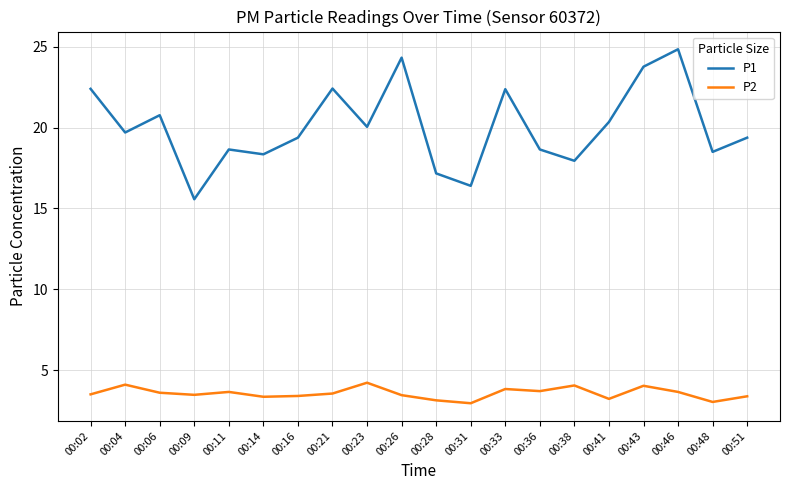

Rank the series at 00:51 from lowest to highest value.

P2, P1